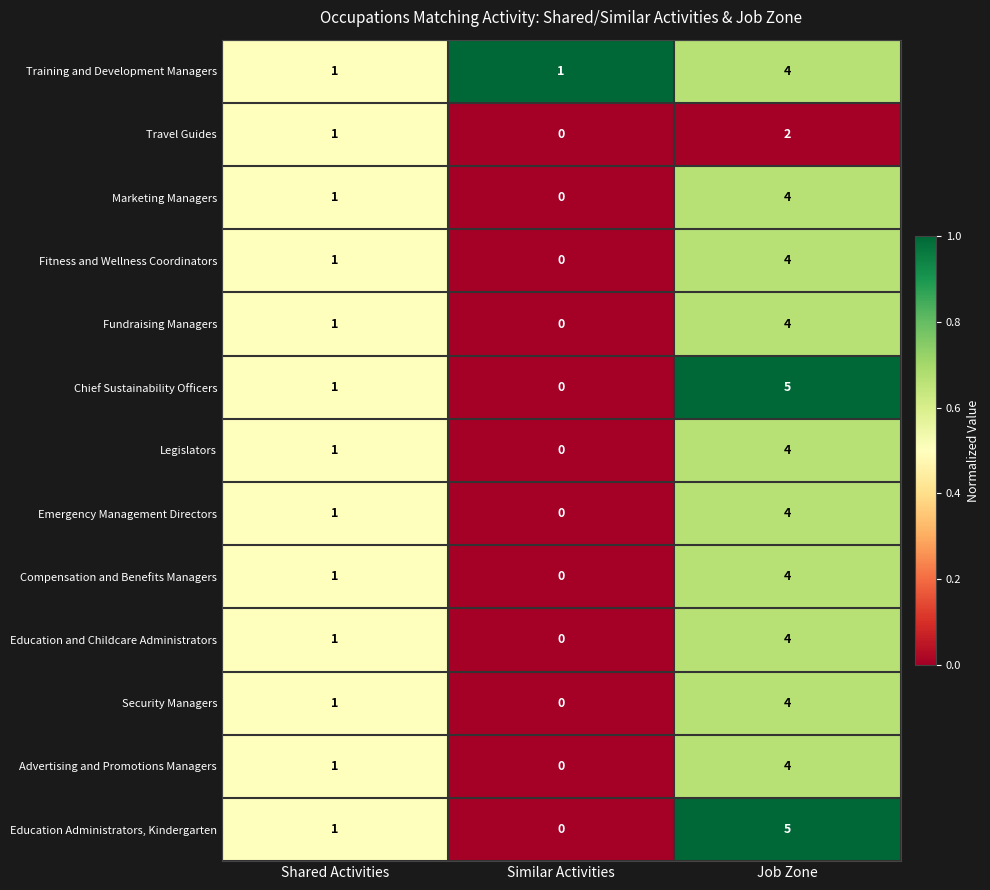

The Travel Guides series shows 1 at Similar Activities. True or false?

False